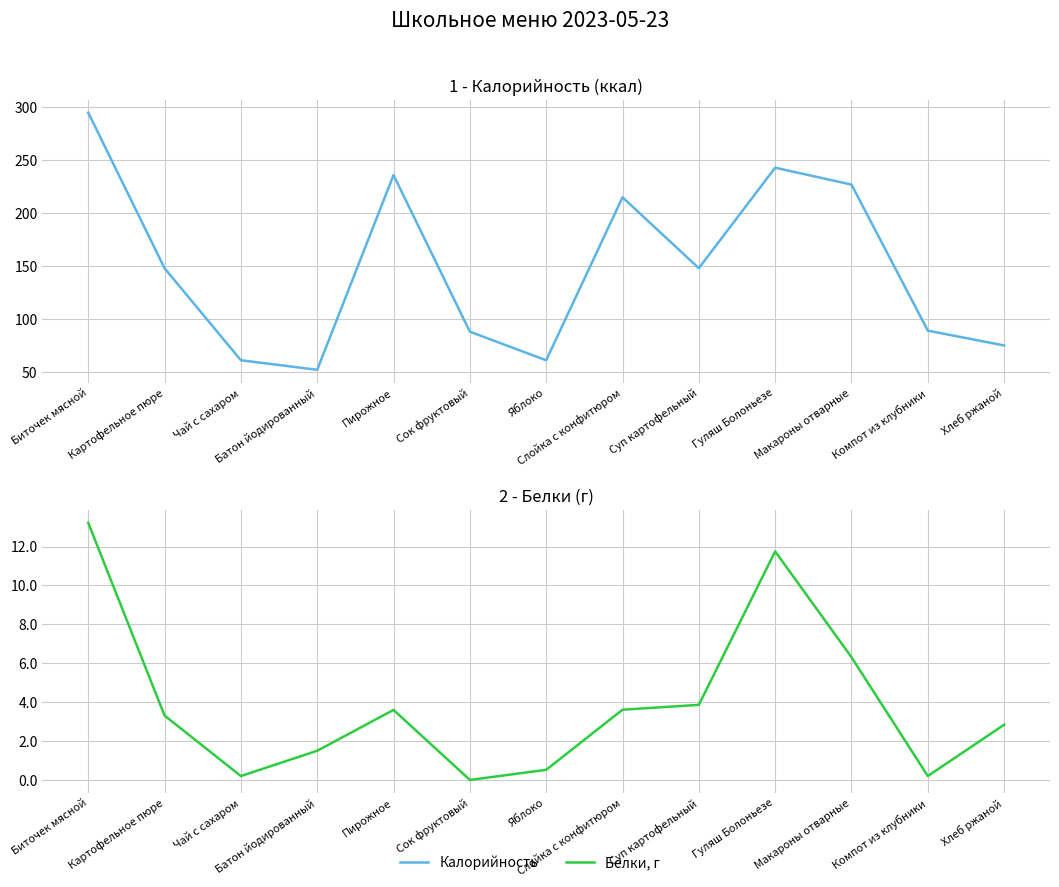

Which label corresponds to the largest value in the chart?

Биточек мясной